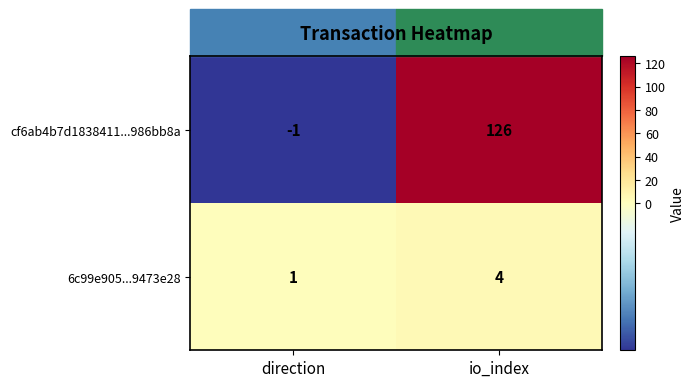

How many categories are shown in the chart?

2